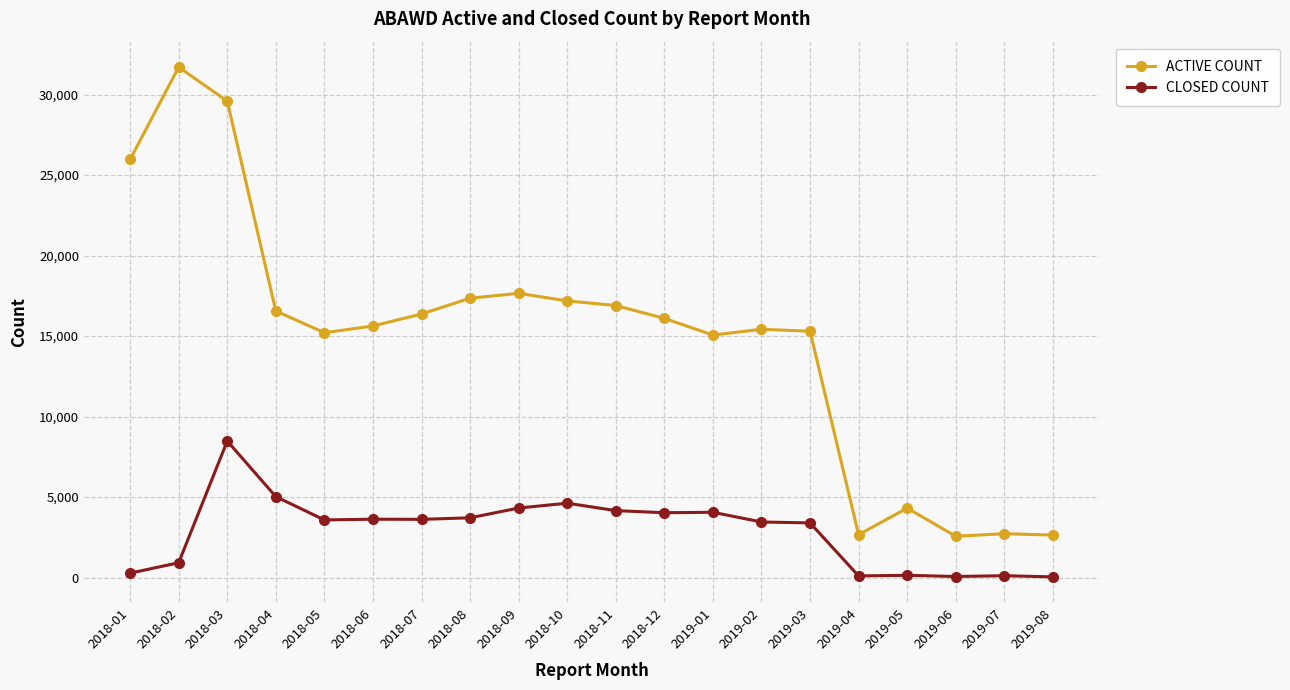

At which category is the sum across all series the highest?

2018-03